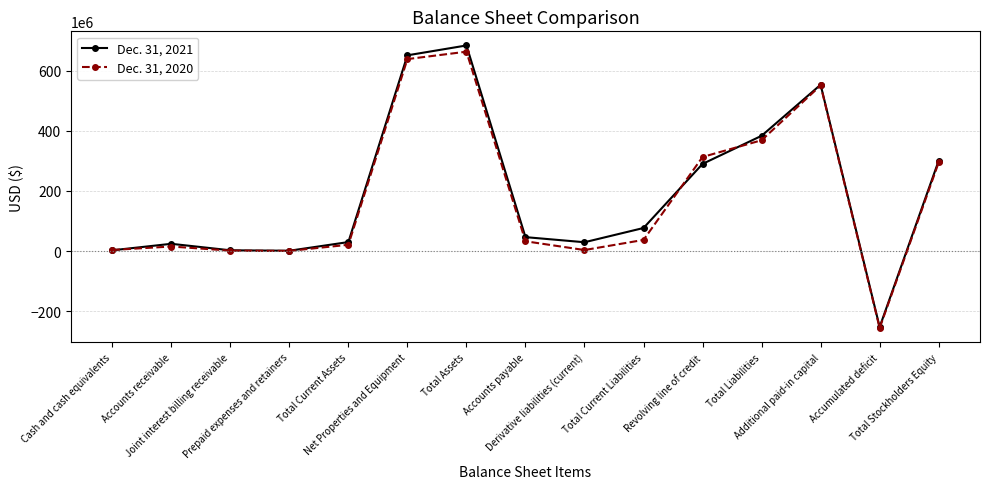

How many categories are shown in the chart?

15